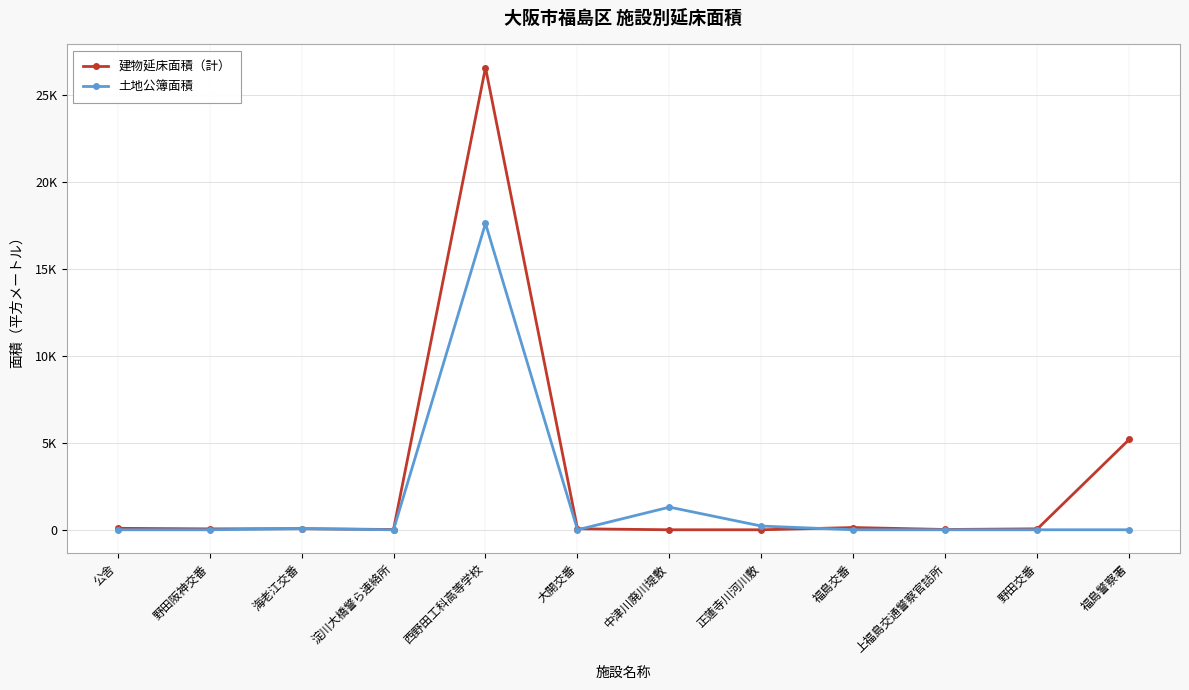

What is the sum of all 建物延床面積（計） values?

32268.6